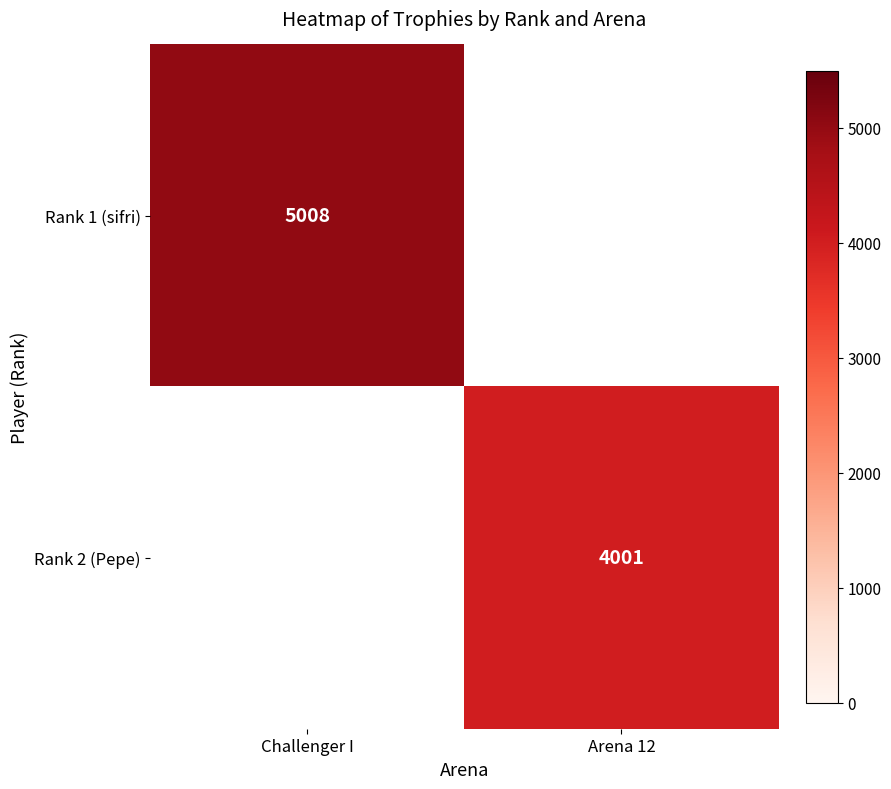

At how many categories does at least one series exceed 4230?

1